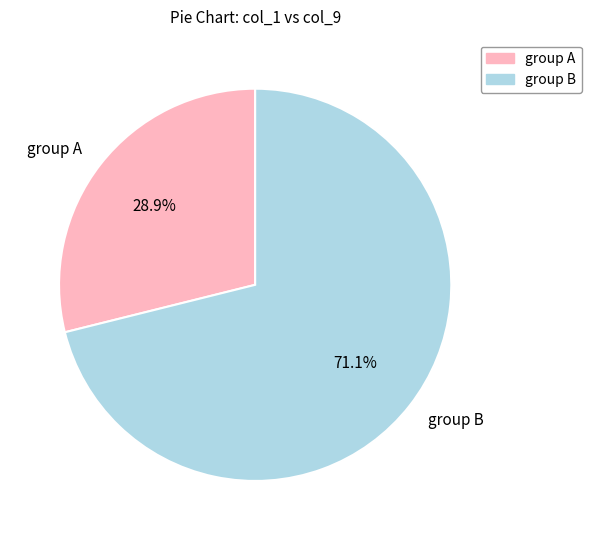

Rank the categories by value from highest to lowest.

group B, group A